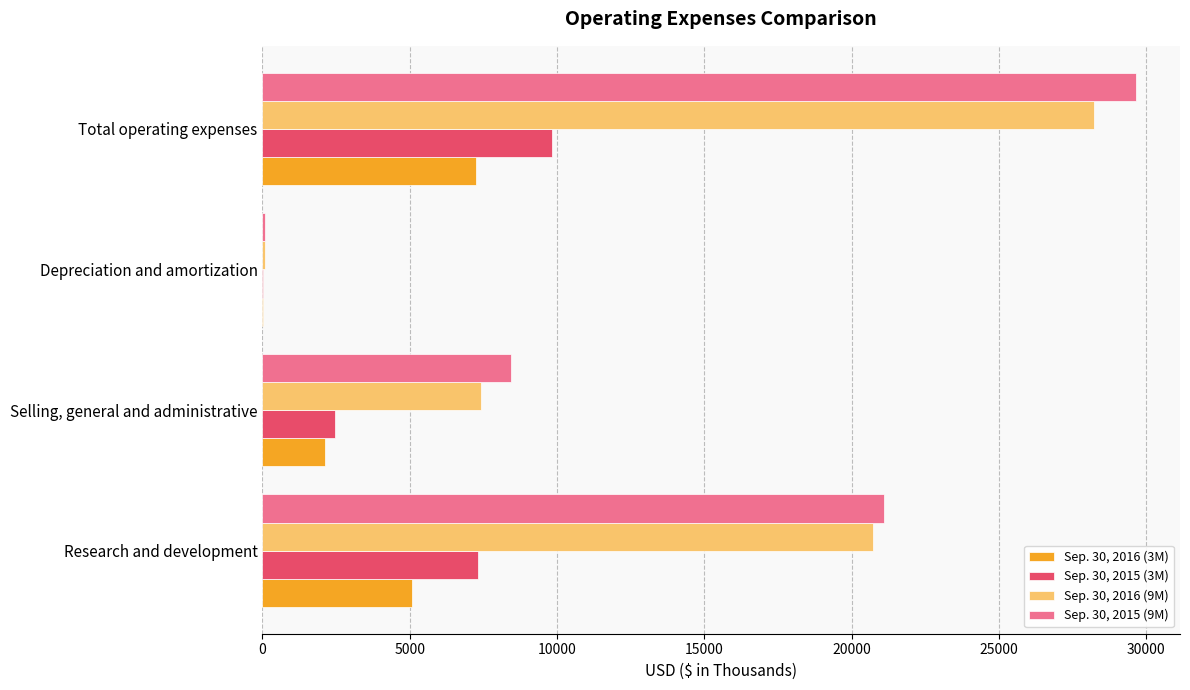

Between Research and development and Selling, general and administrative, which series saw the biggest shift?

Sep. 30, 2016 (9M)